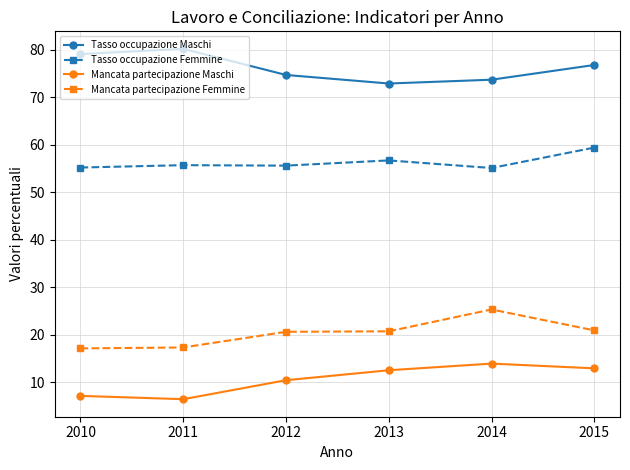

What is the spread (max minus min) of values at 2012?

64.3